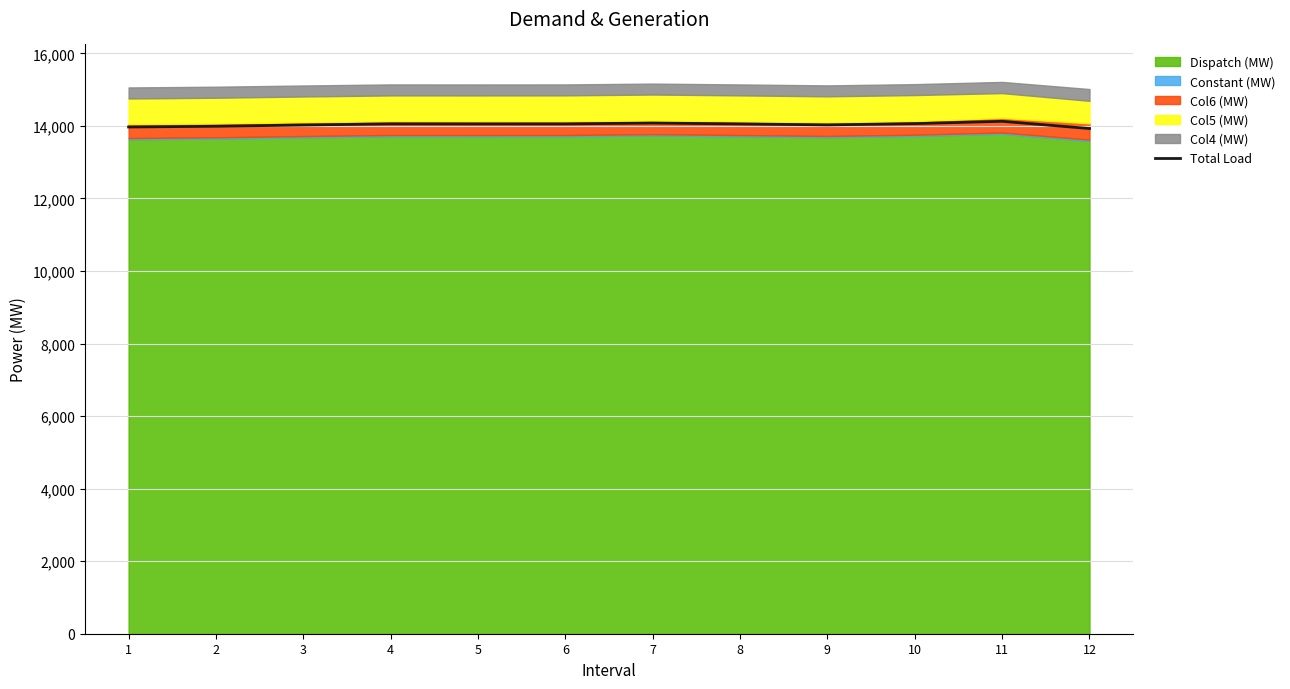

Reading left to right, transcribe all the data shown in this chart.

1=13970.3	2=13991.0	3=14025.9	4=14057.2	5=14055.9	6=14056.5	7=14079.9	8=14055.8	9=14028.5	10=14064.2	11=14127.6	12=13928.2